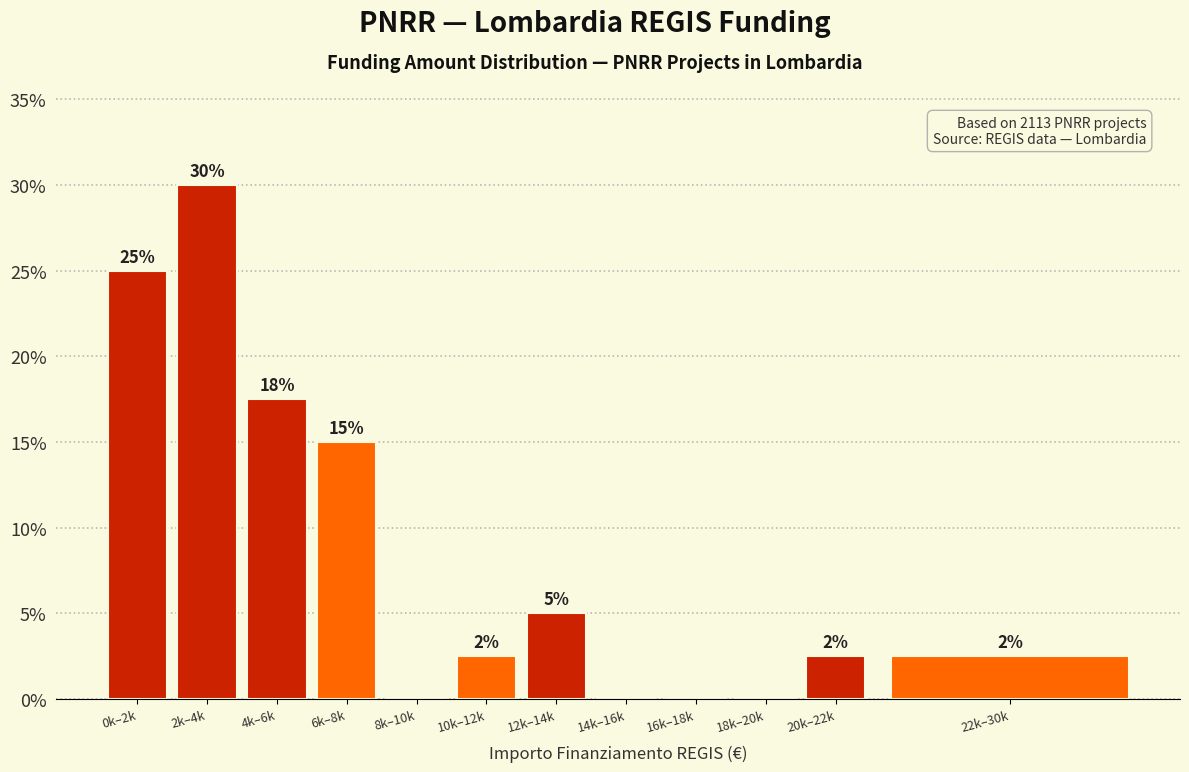

The chart shows a value of -11.1 at 18k–20k. True or false?

False